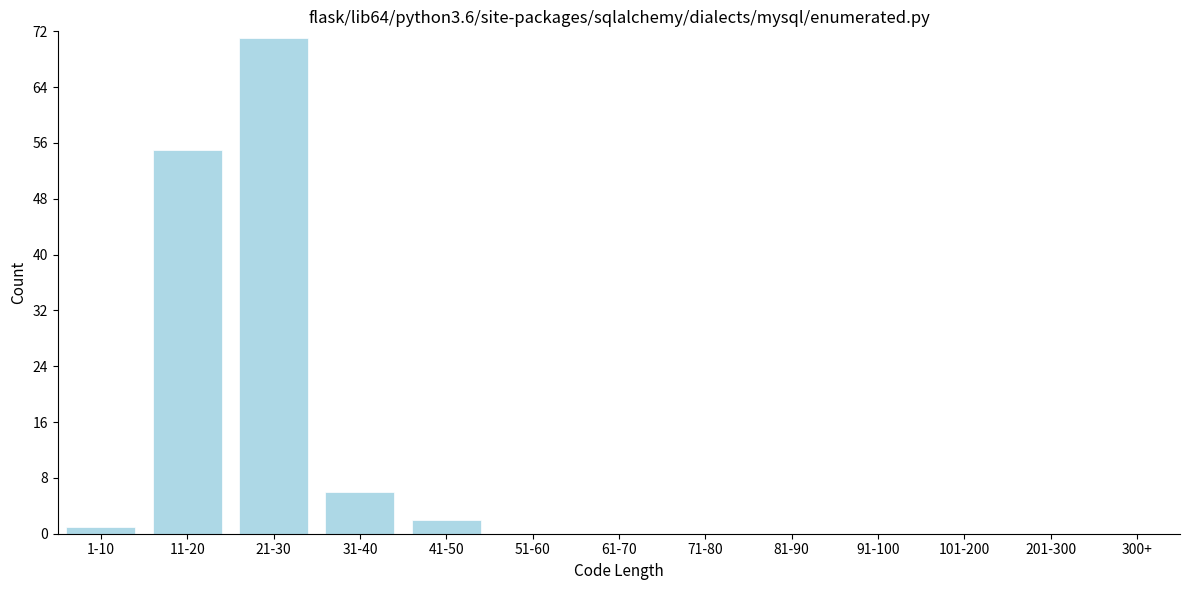

Reading right to left, what are all the values shown in this chart?

300+=0	201-300=0	101-200=0	91-100=0	81-90=0	71-80=0	61-70=0	51-60=0	41-50=2	31-40=6	21-30=71	11-20=55	1-10=1